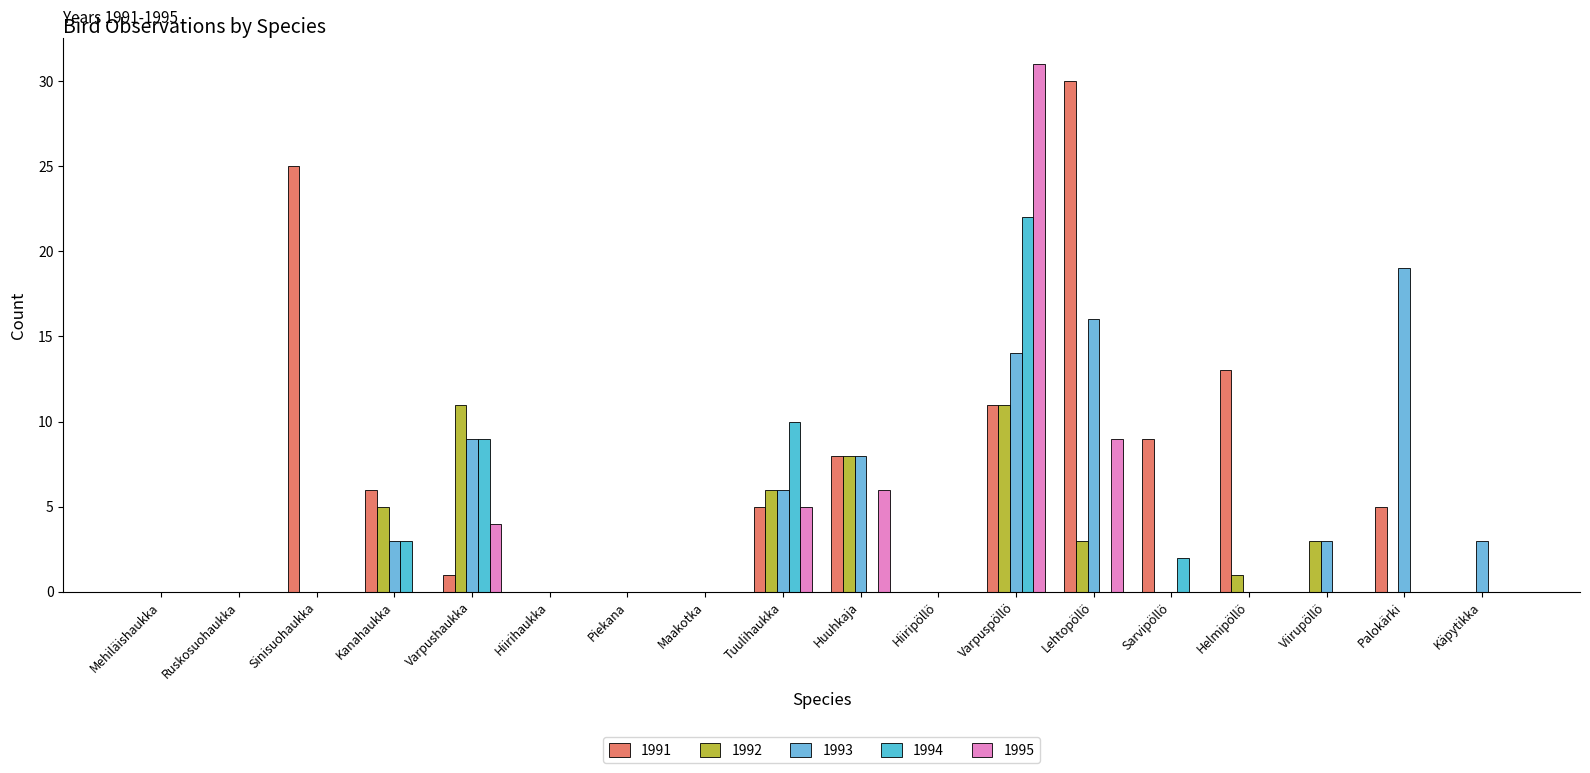

Reading right to left, list all the values displayed in this chart.

1991: 0	5	0	13	9	30	11	0	8	5	0	0	0	1	6	25	0	0
1992: 0	0	3	1	0	3	11	0	8	6	0	0	0	11	5	0	0	0
1993: 3	19	3	0	0	16	14	0	8	6	0	0	0	9	3	0	0	0
1994: 0	0	0	0	2	0	22	0	0	10	0	0	0	9	3	0	0	0
1995: 0	0	0	0	0	9	31	0	6	5	0	0	0	4	0	0	0	0